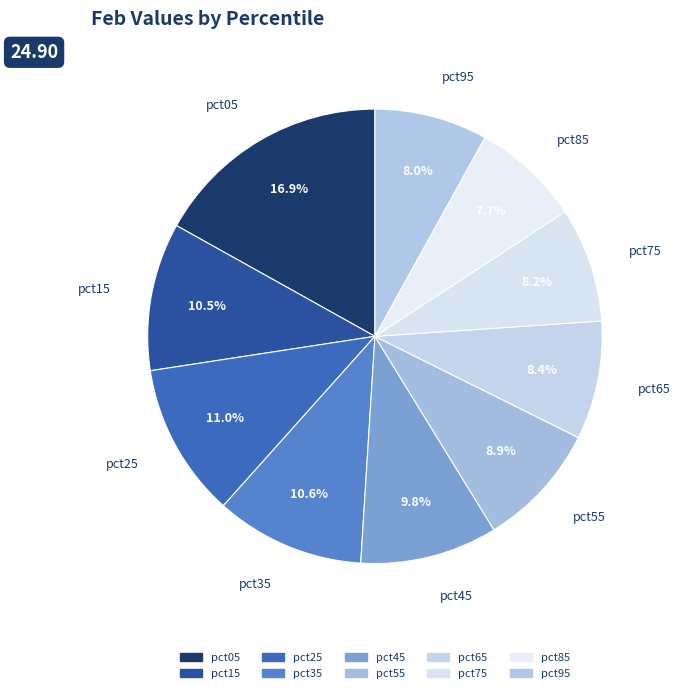

What portion of the pie excludes pct25?

89.0%